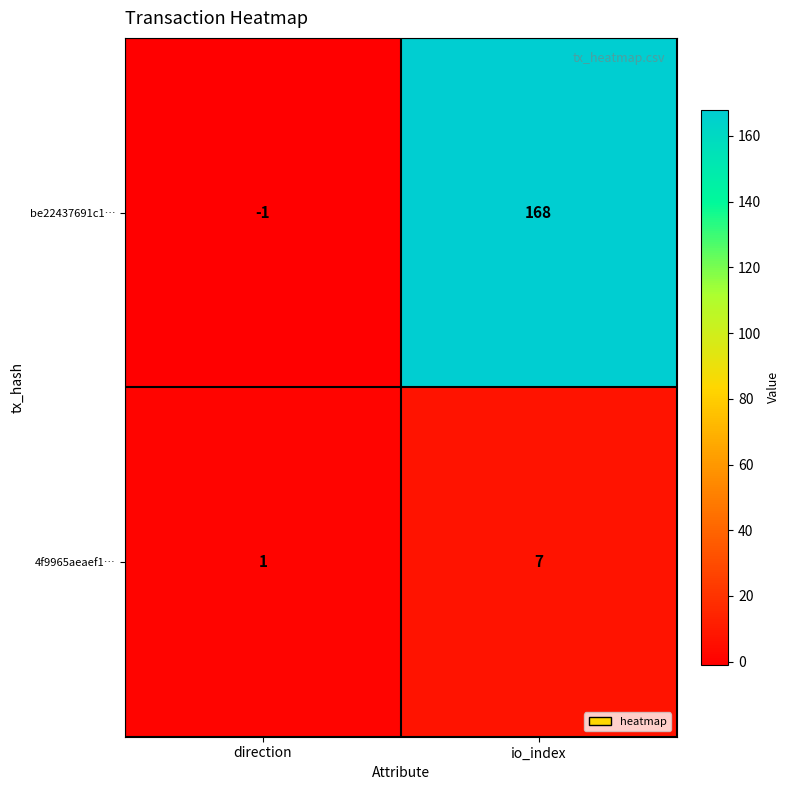

Which series has the largest total across all categories?

be22437691c1…